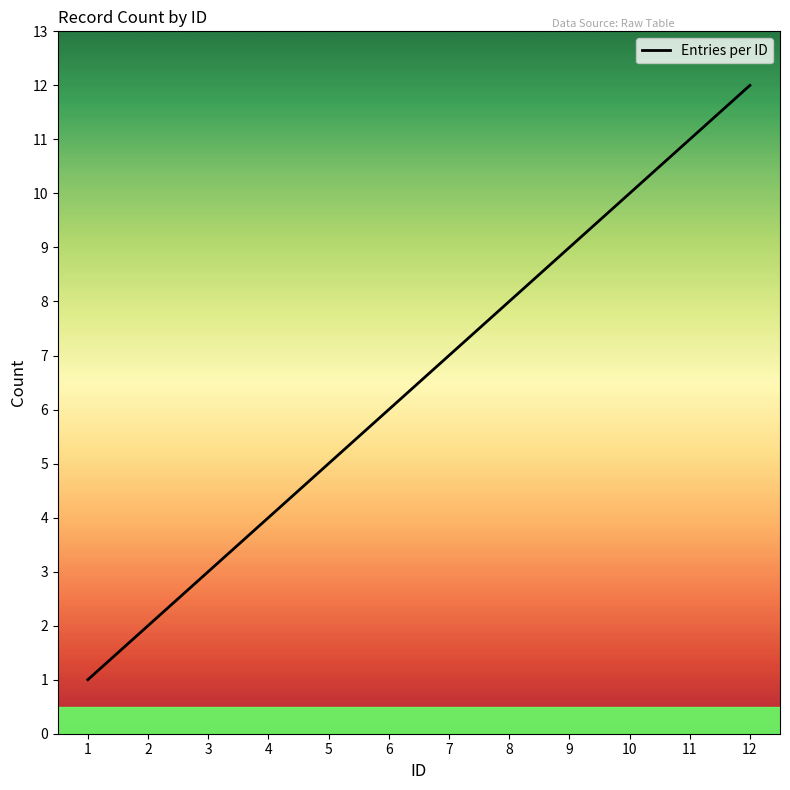

What is the difference between the maximum and minimum values?

11